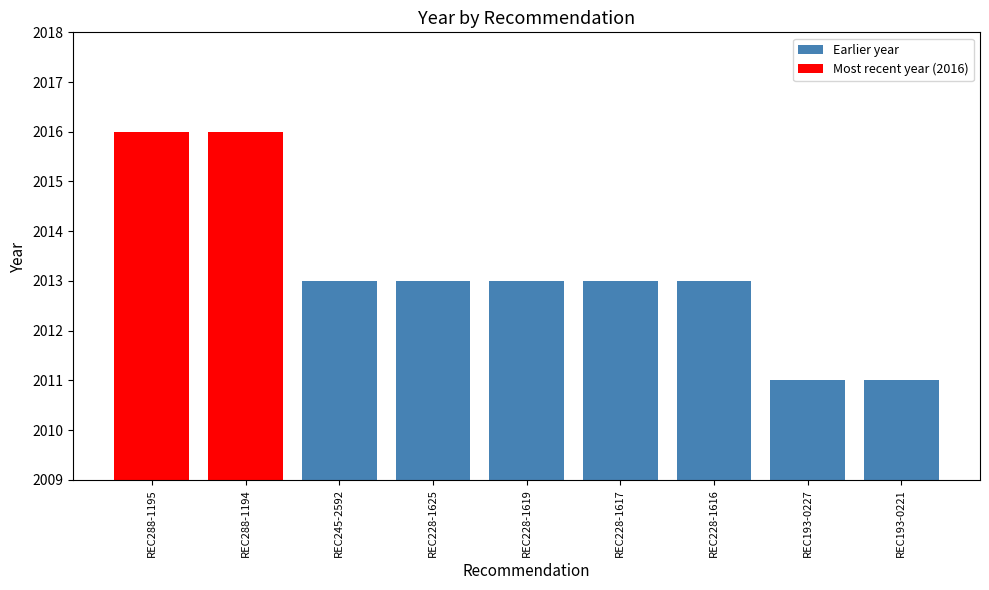

How many series are shown in this chart?

1